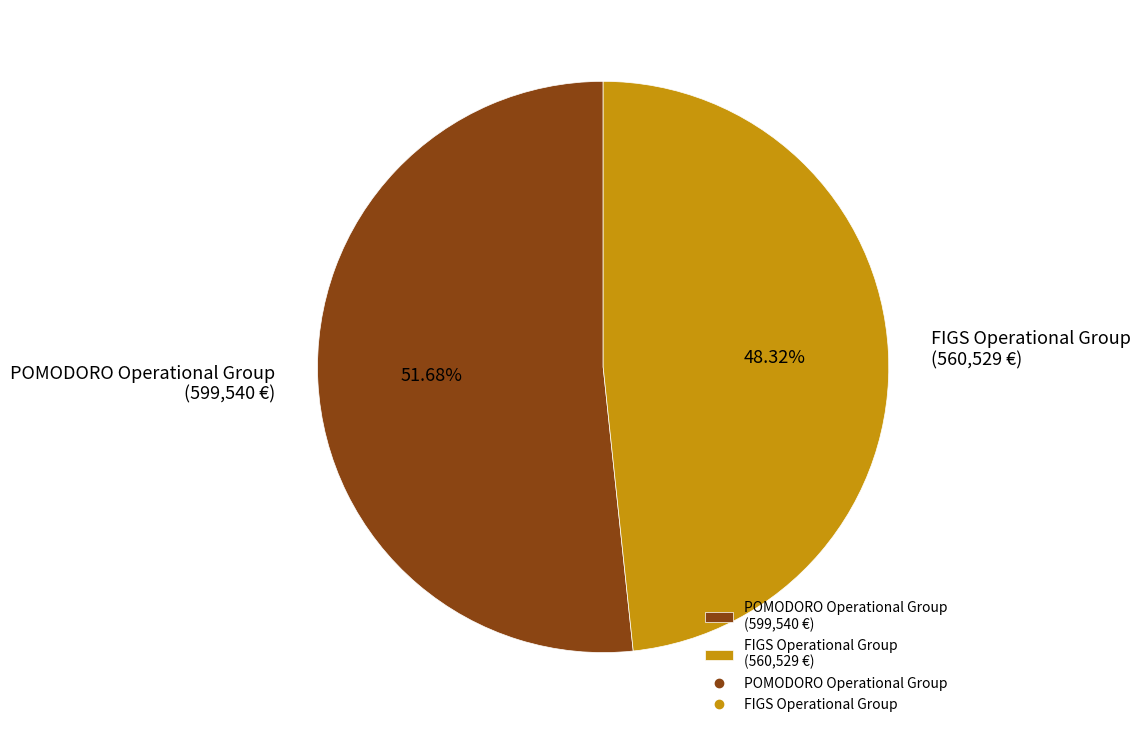

Do POMODORO Operational Group and FIGS Operational Group together represent more than half of the pie?

Yes